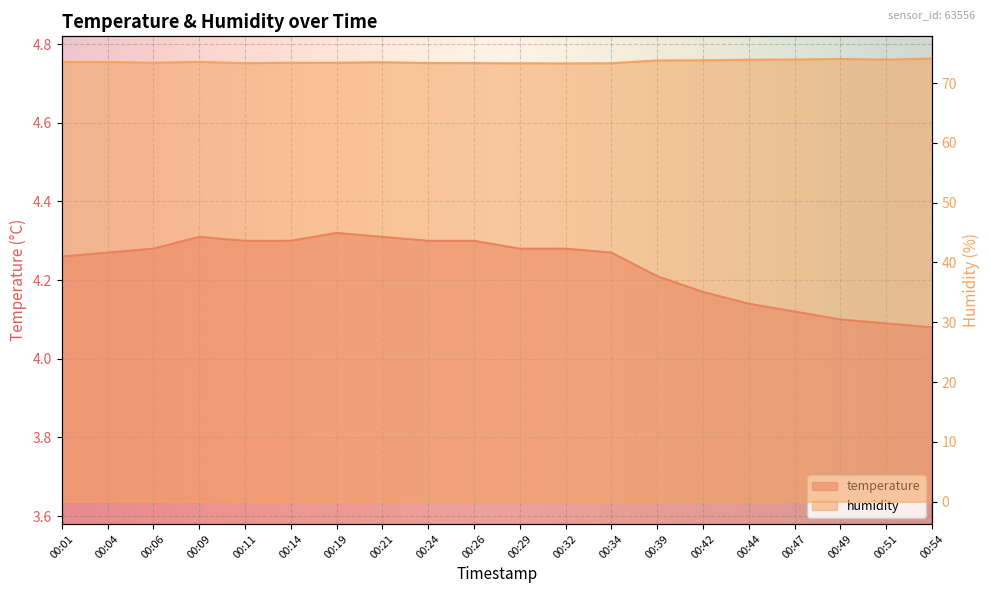

What are all the series names shown in the legend?

temperature, humidity